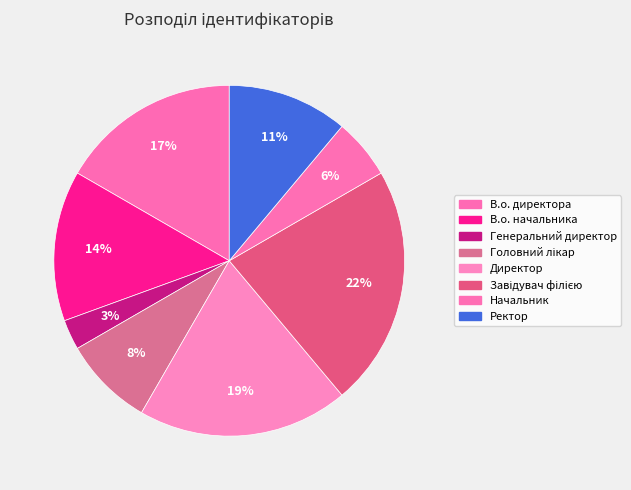

Which category has the smallest portion of the pie?

Генеральний директор